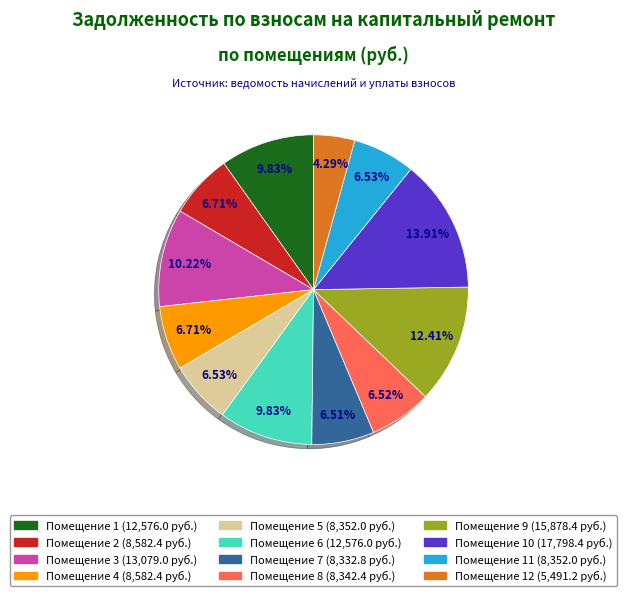

Is there a majority slice in this chart?

No